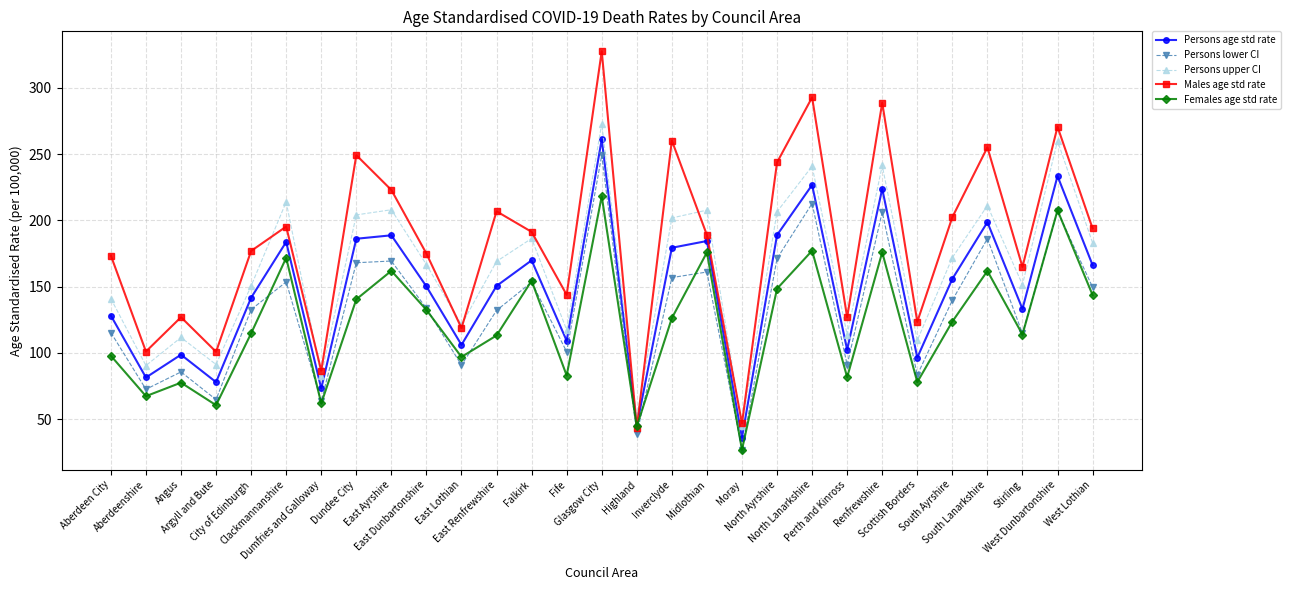

True or false: Females age std rate has a value of 288.9 at Renfrewshire.

False